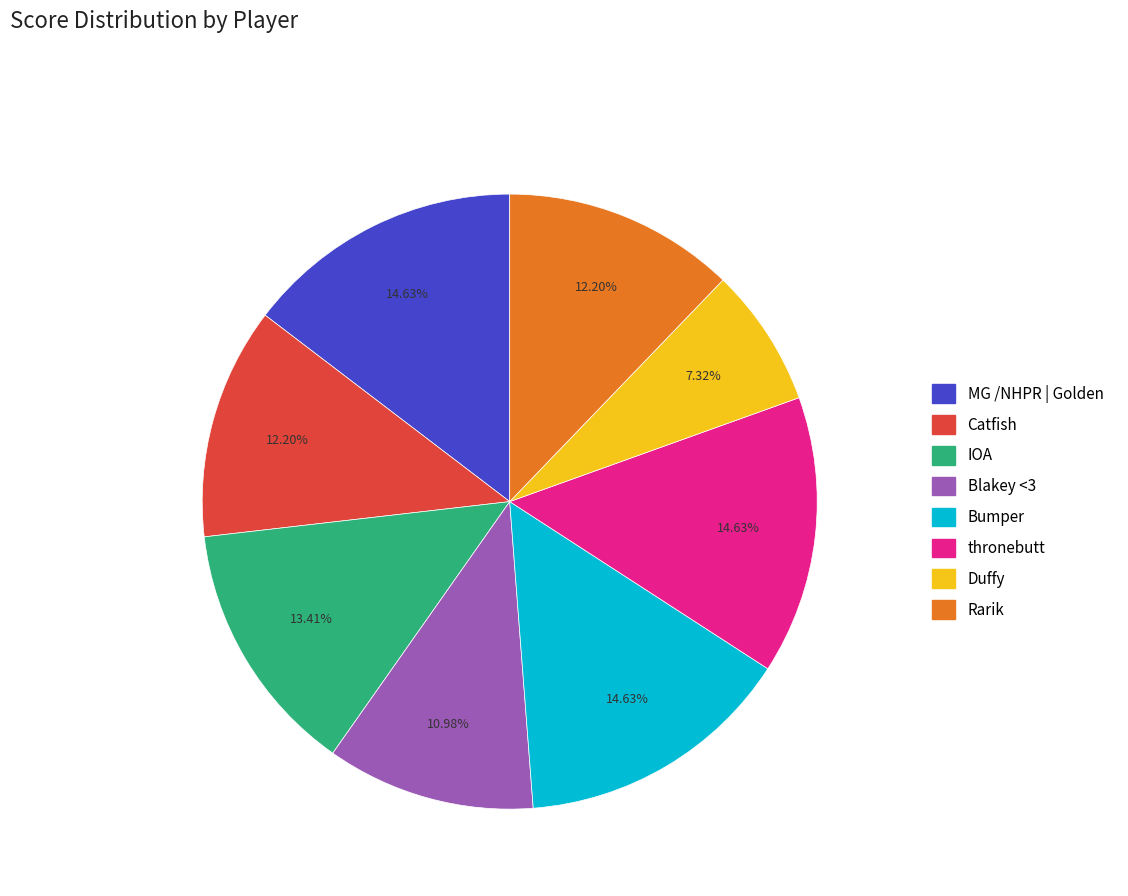

To the nearest percent, what is the difference between the largest and smallest slice percentages?

7%